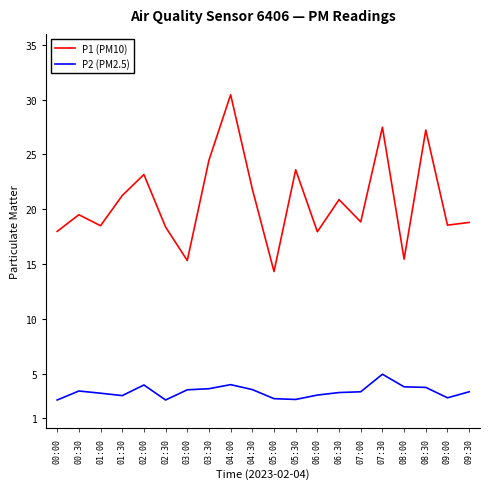

At which label does P1 (PM10) first exceed 19?

00:30